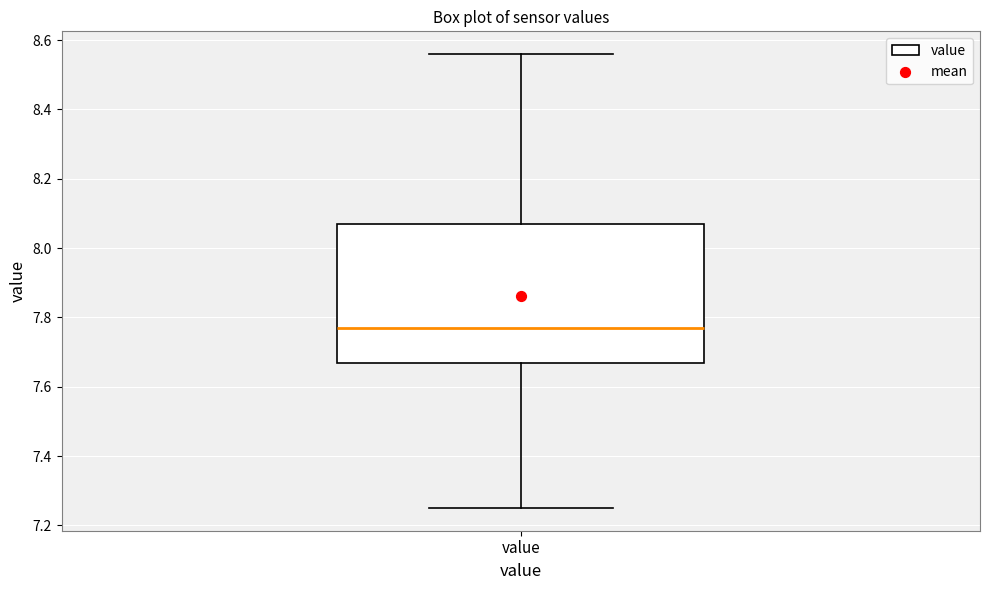

Where is the lower edge of the box for value on the y-axis? The values are not printed on the chart, so give them approximately, as read against the axis.

7.66